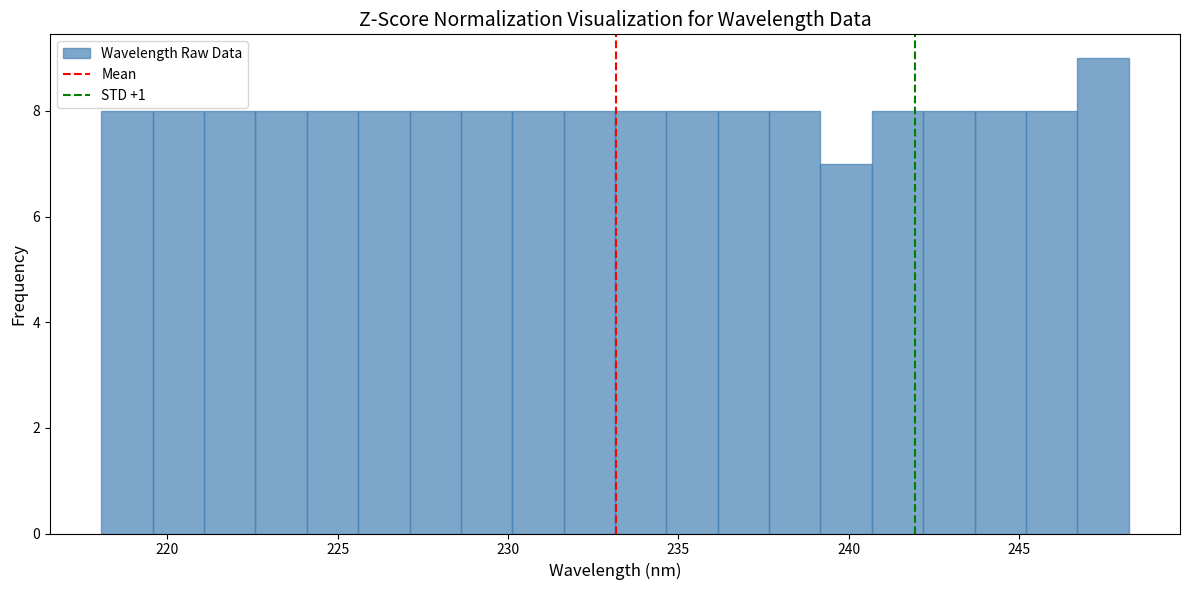

Read against the x-axis, roughly where is the centre of the tallest bar?

247.5